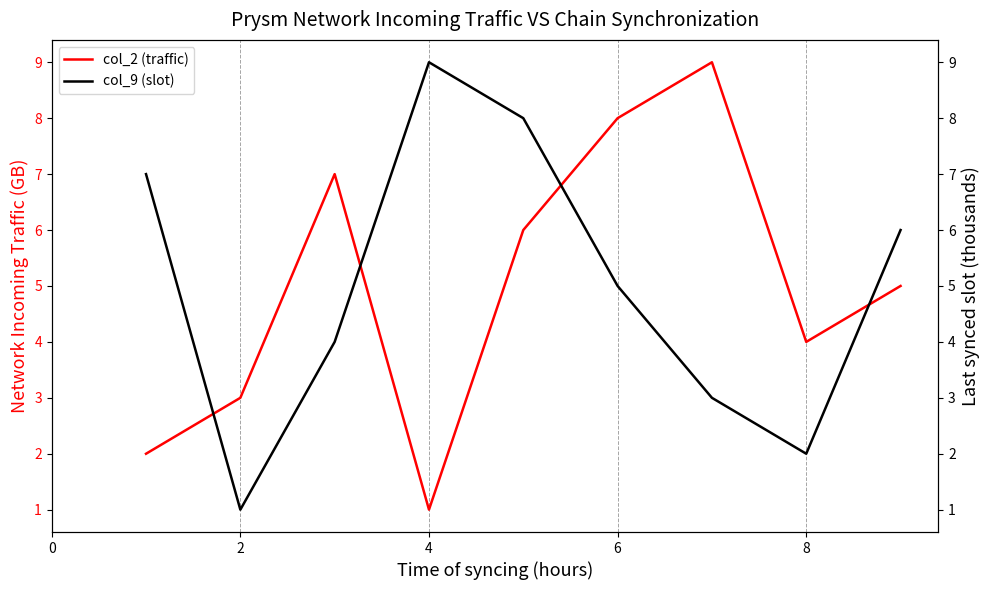

What is the value of the col_9 point at the 4th from the left?

9